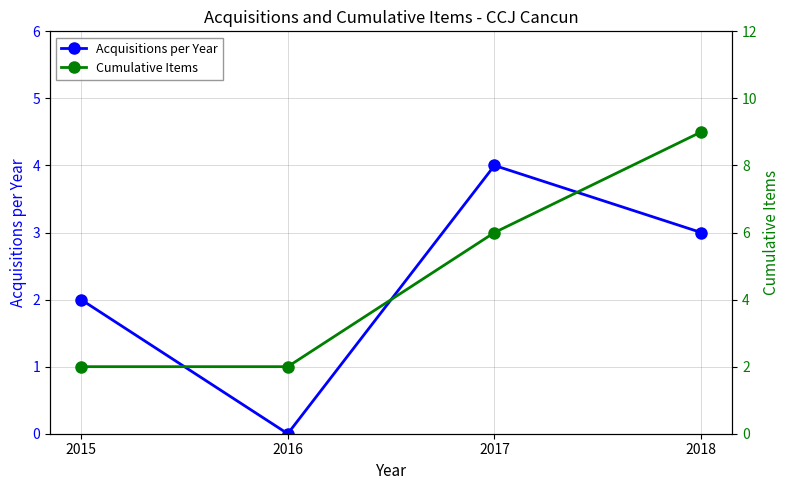

True or false: Acquisitions per Year and Cumulative Items cross at least once.

False